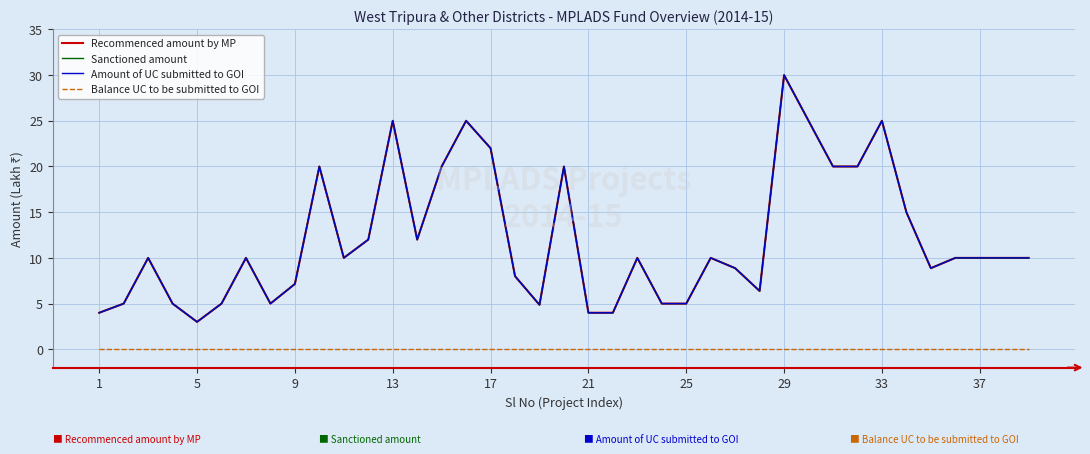

Does the chart display data point markers on the line(s)?

No